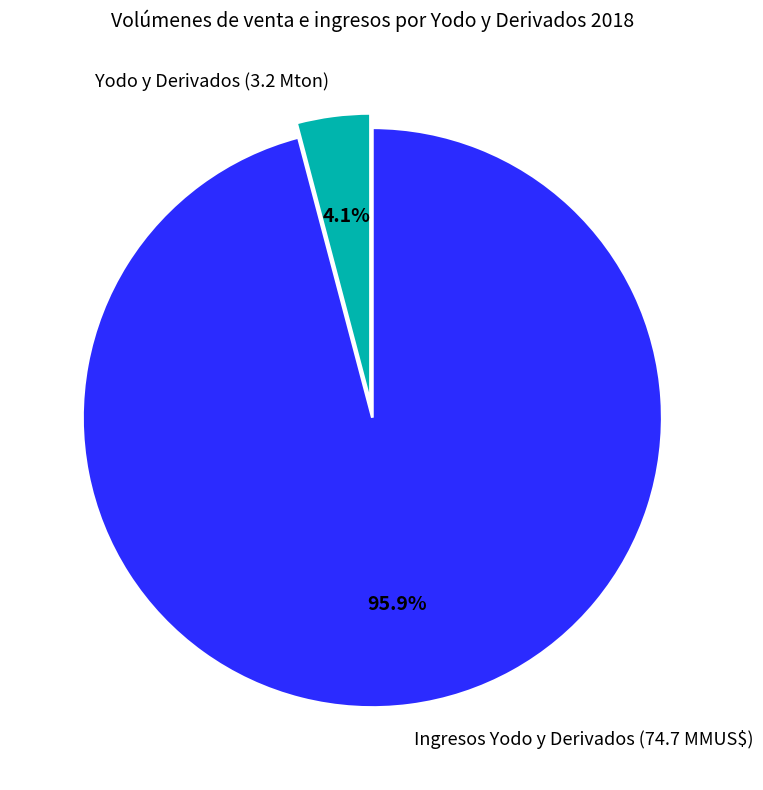

Which category has the smallest portion of the pie?

Yodo y Derivados (3.2 Mton)